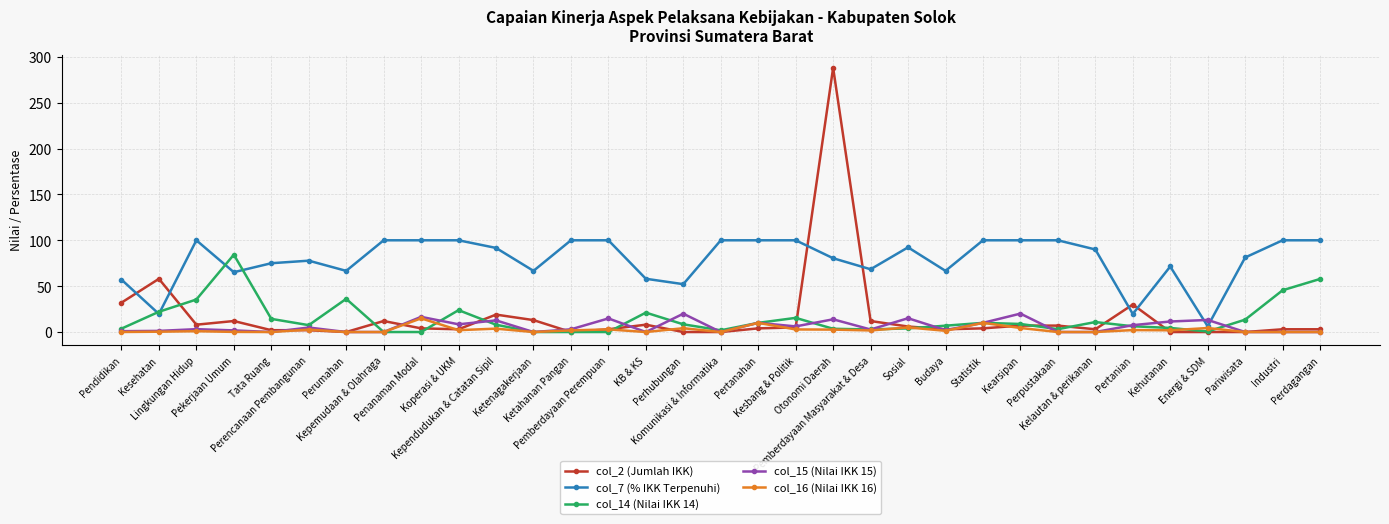

Is it true that col_15 (Nilai IKK 15) equals 1.8 at Pekerjaan Umum?

True